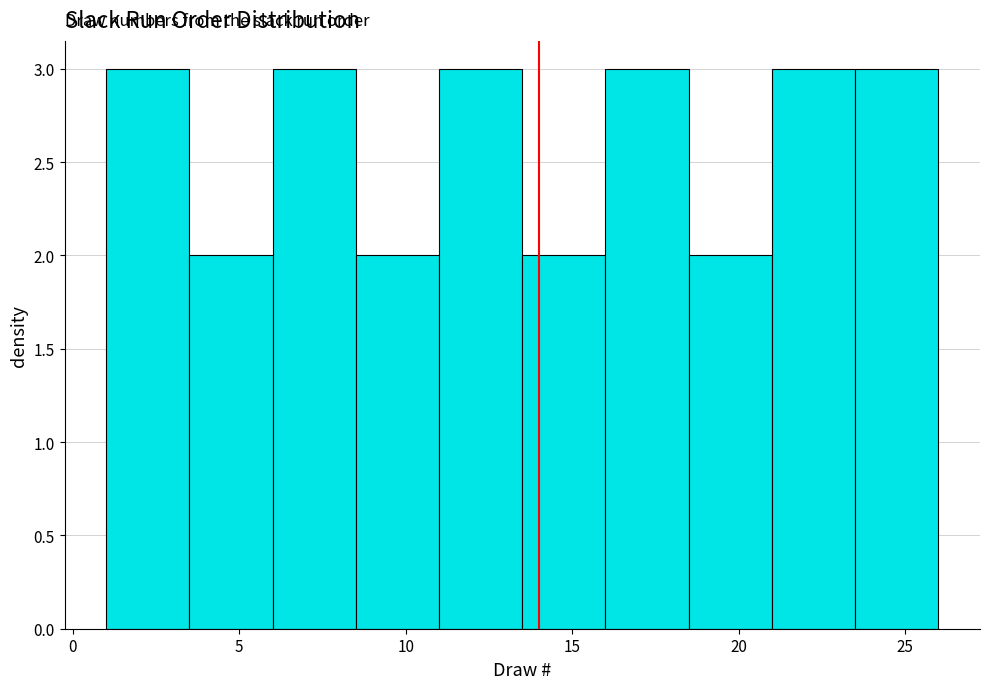

Reading left to right, list every bar in this chart as the range it spans on the x-axis followed by its height. The values are not printed on the chart, so give them approximately, as read against the axis.

1.0 to 3.5: 3
3.5 to 6.0: 2
6.0 to 8.5: 3
8.5 to 11.0: 2
11.0 to 13.5: 3
13.5 to 16.0: 2
16.0 to 18.5: 3
18.5 to 21.0: 2
21.0 to 23.5: 3
23.5 to 26.0: 3